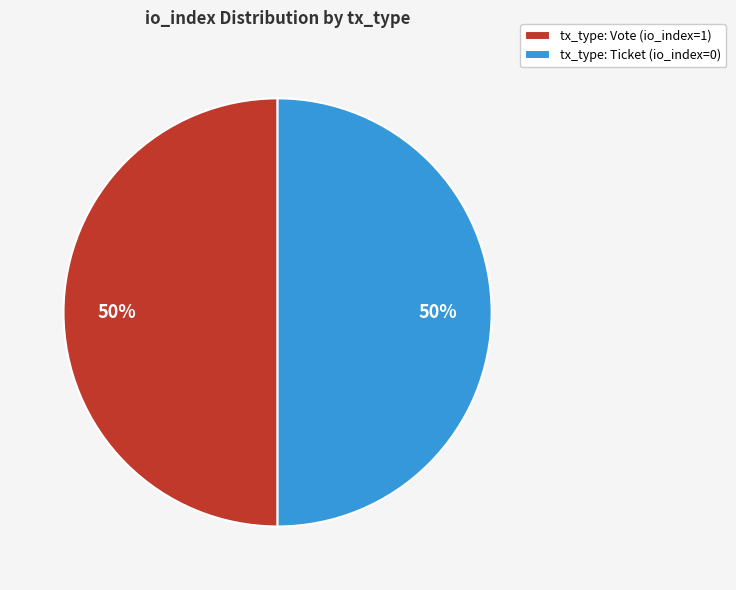

Is it true that tx_type: Vote (io_index=1) is 50% of the pie?

True